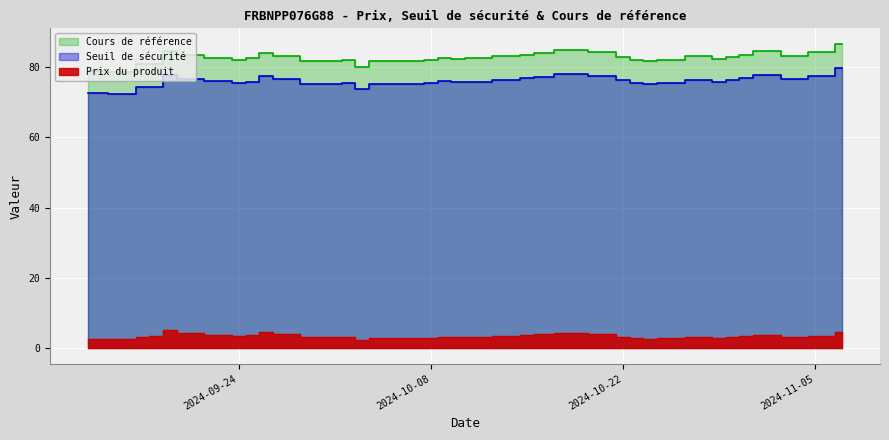

Which has a higher value, 2024-11-07 or 2024-10-28?

2024-11-07